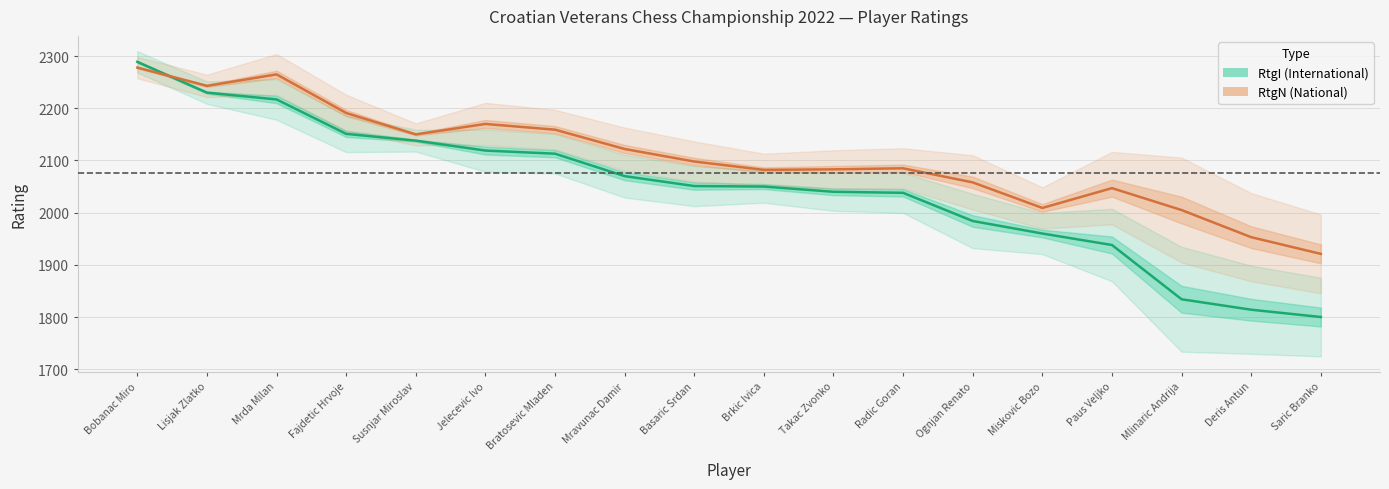

At which category is the sum across all series the highest?

Bobanac Miro